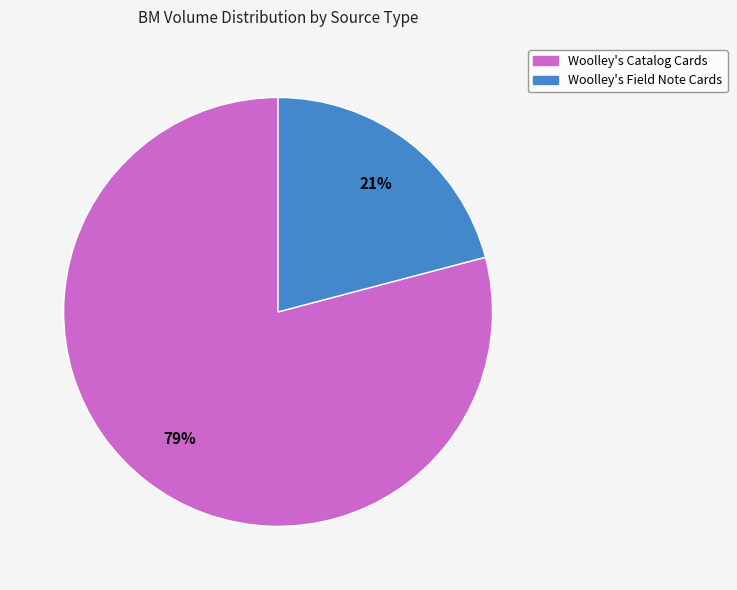

Count the number of slices in the pie.

2